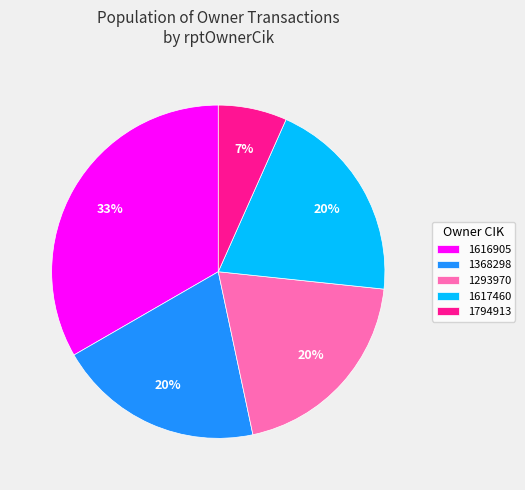

How many slices are in this pie chart?

5